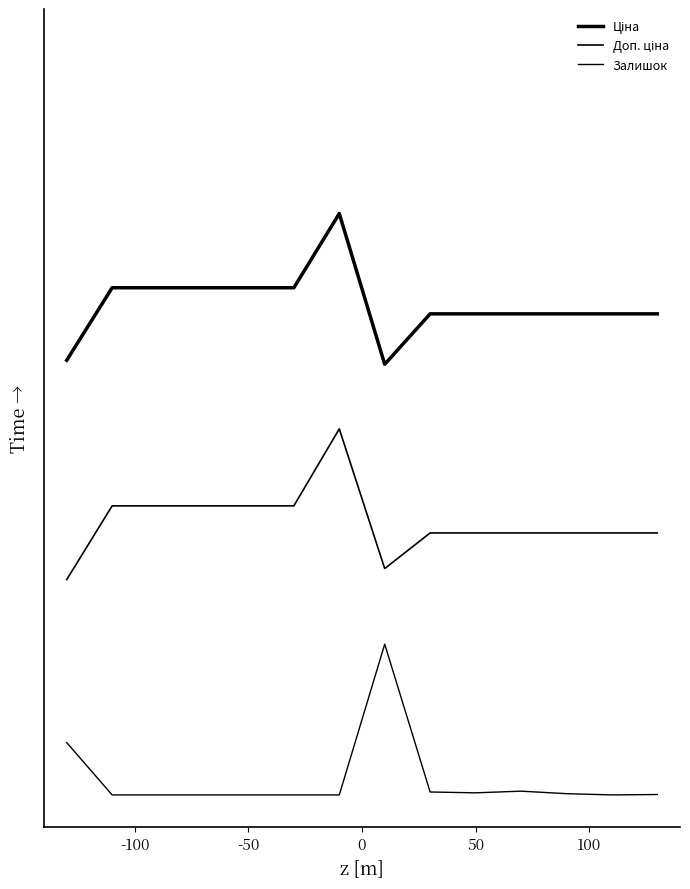

Does the chart display data point markers on the line(s)?

No